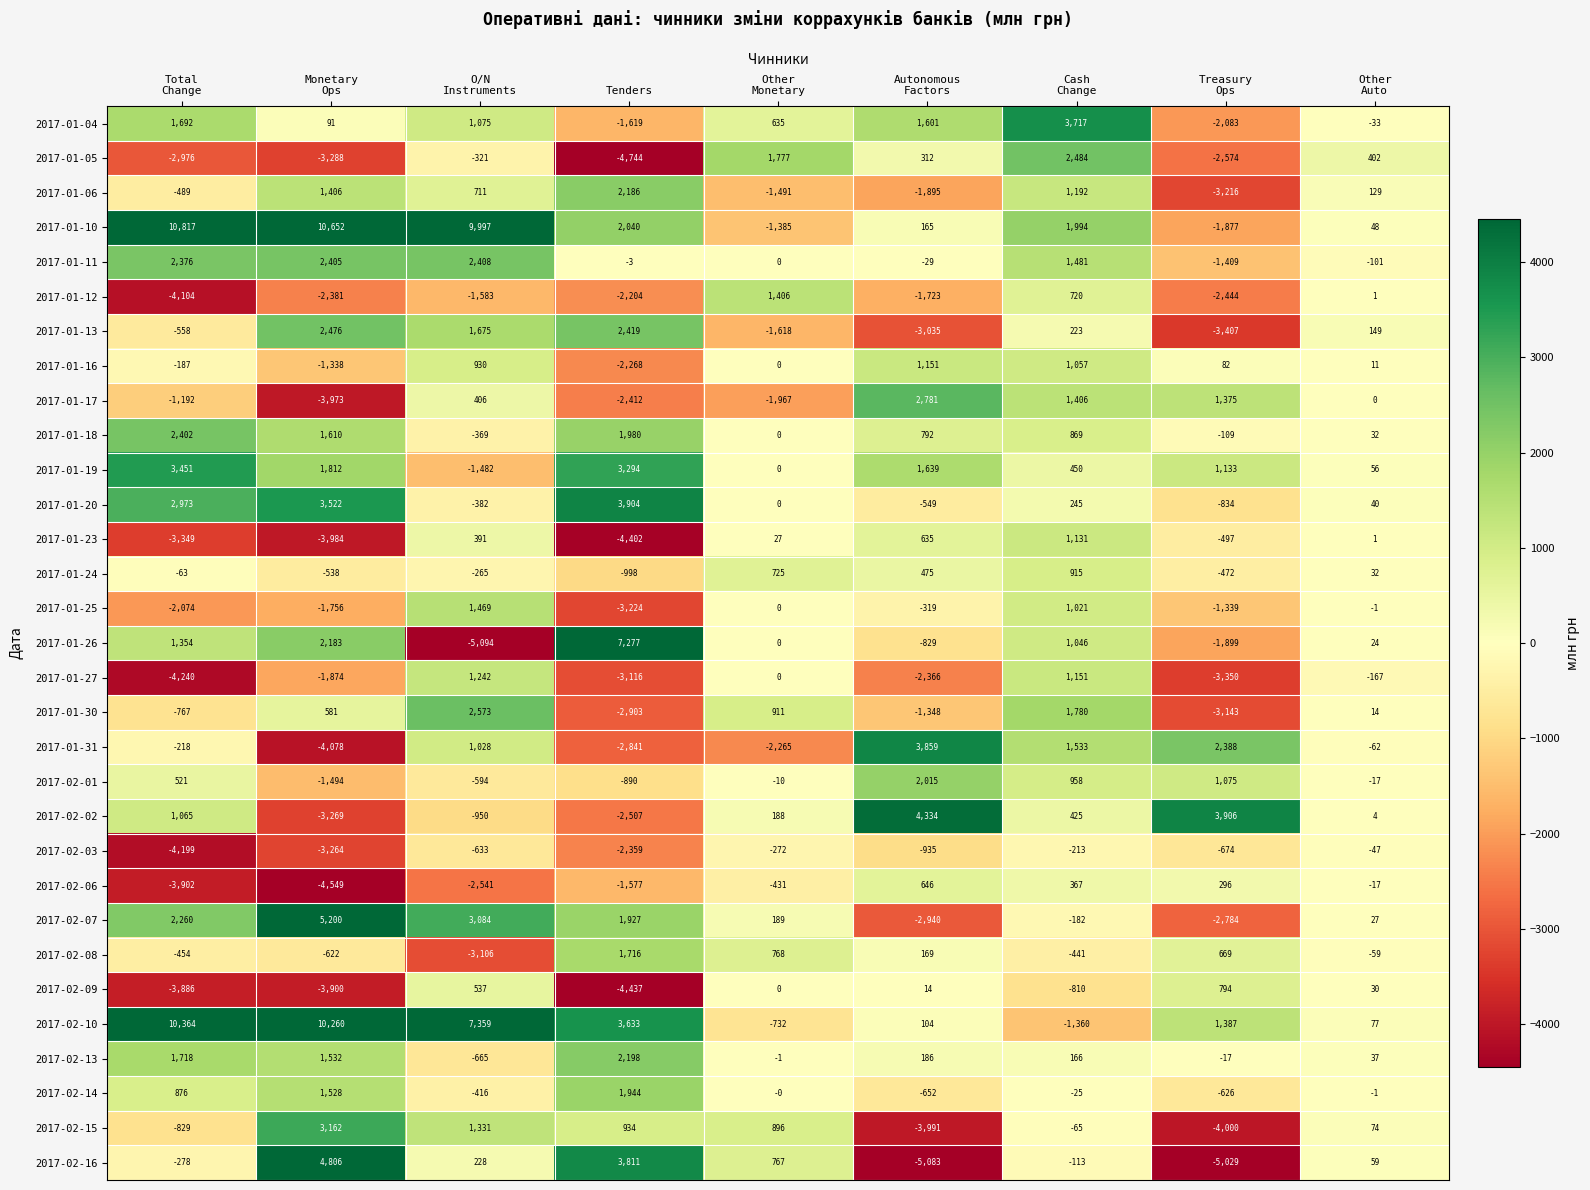

How many series are shown in this chart?

31